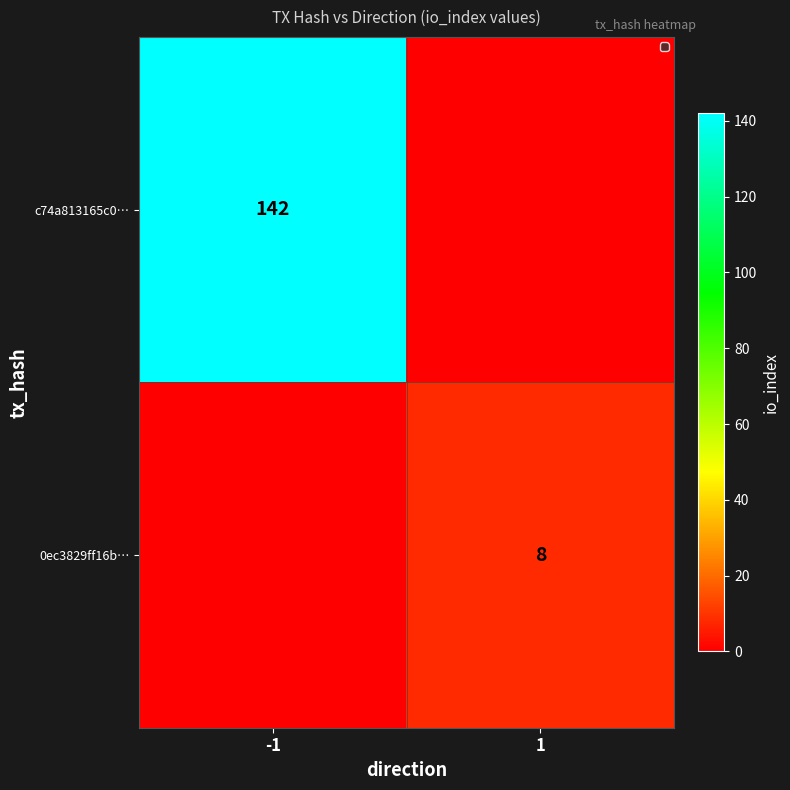

Is it true that c74a813165c0… equals 223 at -1?

False